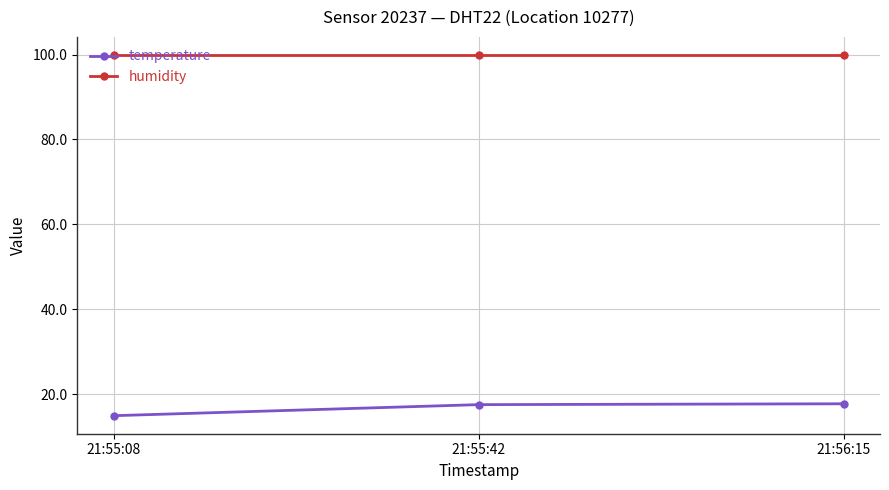

Which series has the widest spread of values?

temperature